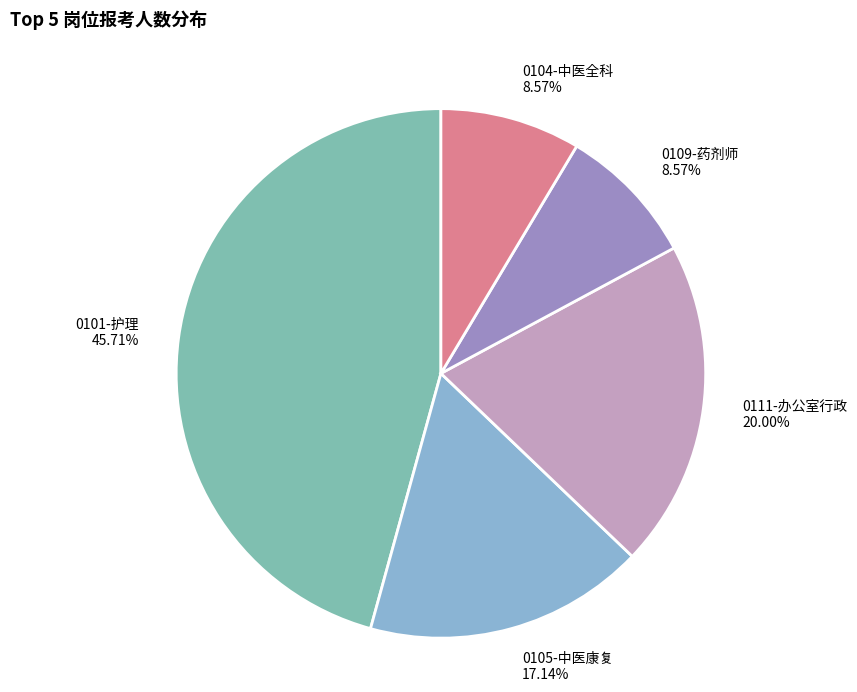

How many segments does this pie chart have?

5